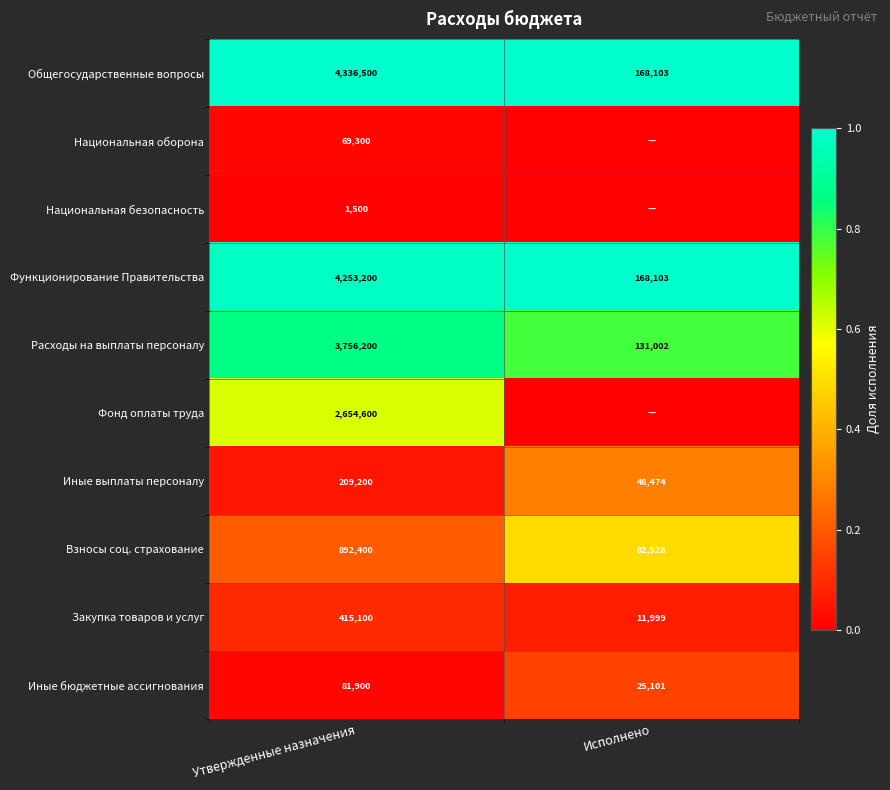

At which category is the sum across all series the highest?

Утвержденные назначения